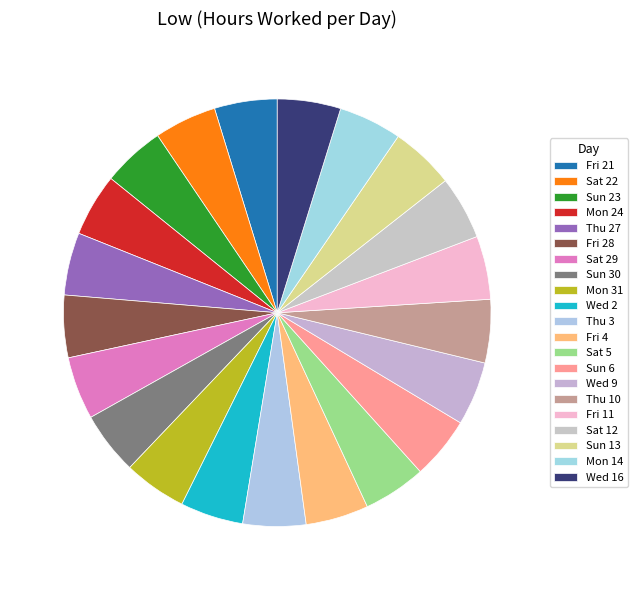

Does any single category account for the majority?

No